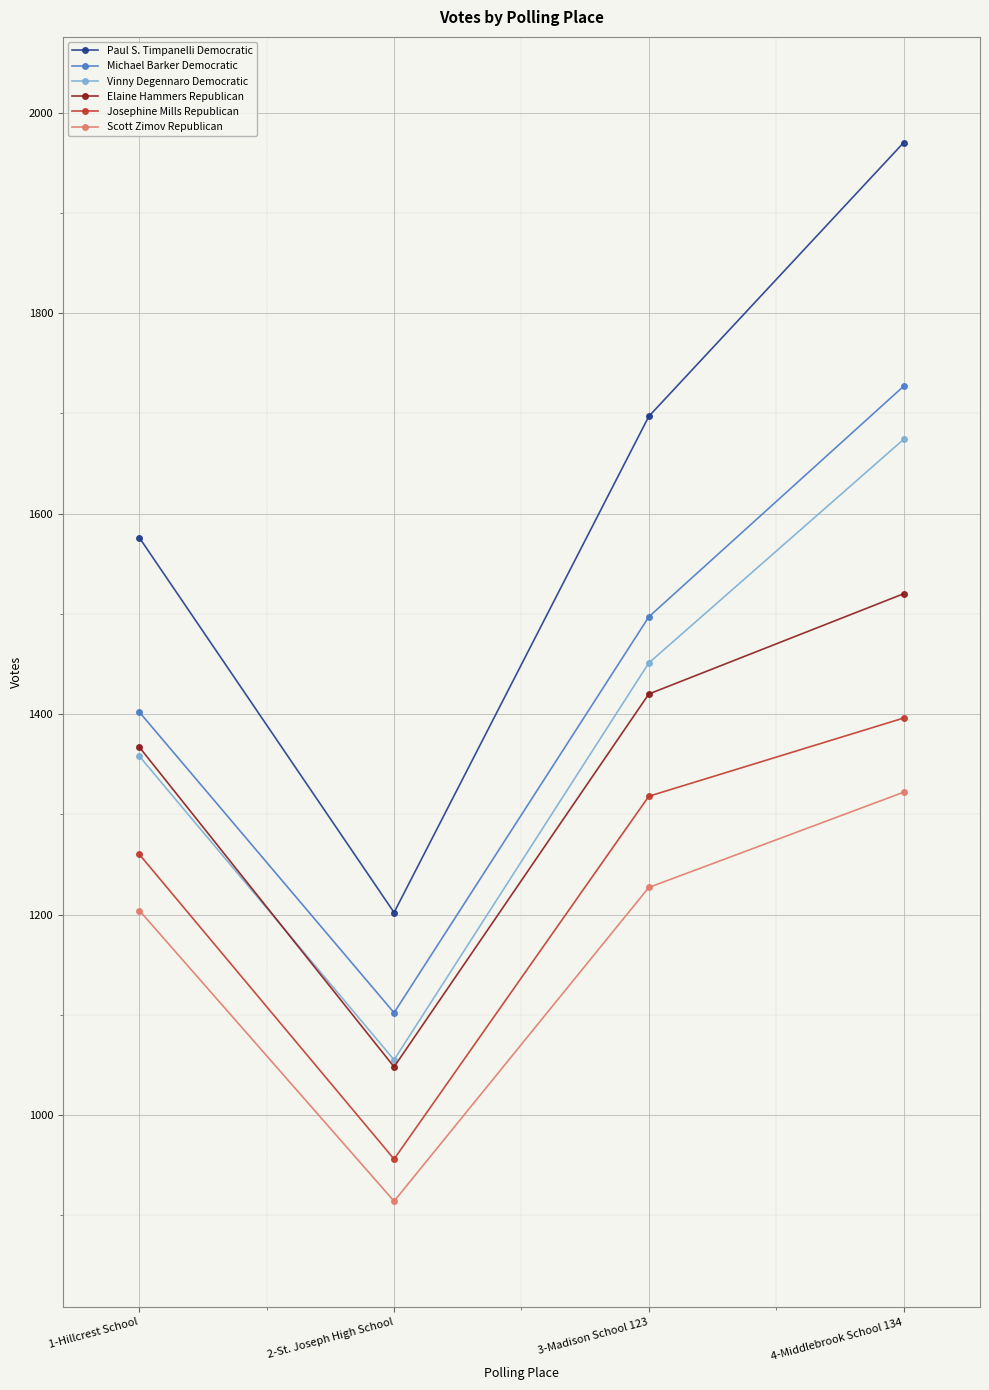

Which series has the widest spread of values?

Paul S. Timpanelli Democratic